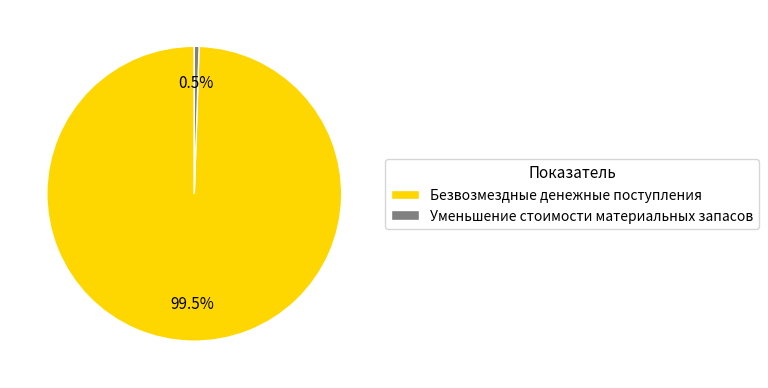

What percentage do Уменьшение стоимости материальных запасов and Безвозмездные денежные поступления together represent?

100.0%